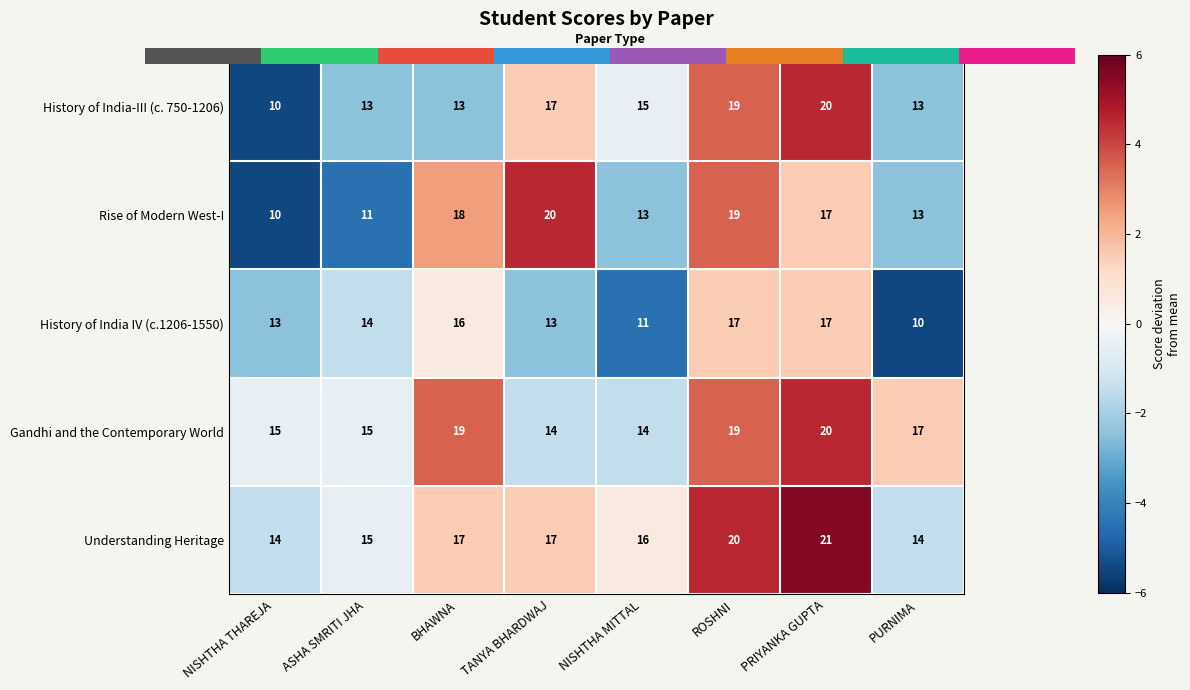

Which series changed the most between BHAWNA and PURNIMA?

History of India IV (c.1206-1550)